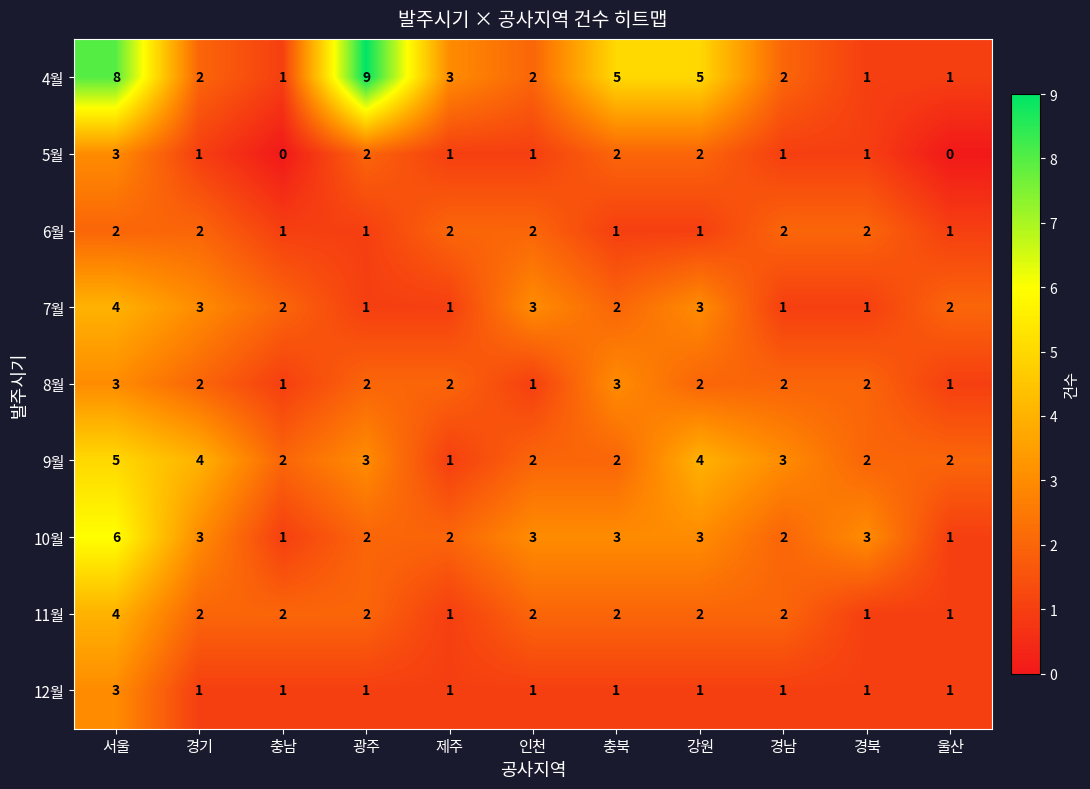

The 7월 series shows 2 at 경남. True or false?

False